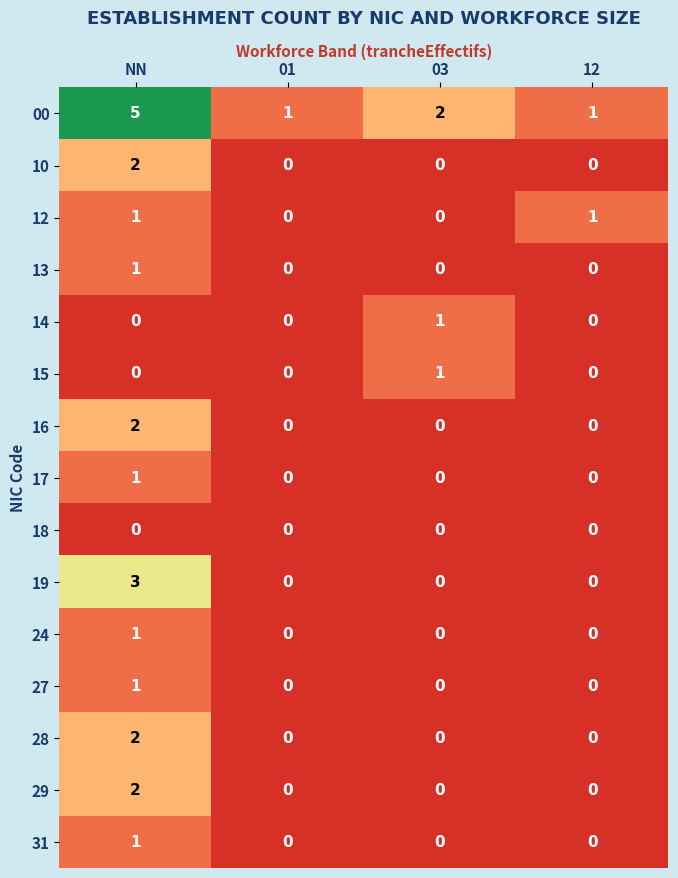

What is the total value across all series at NN?

22